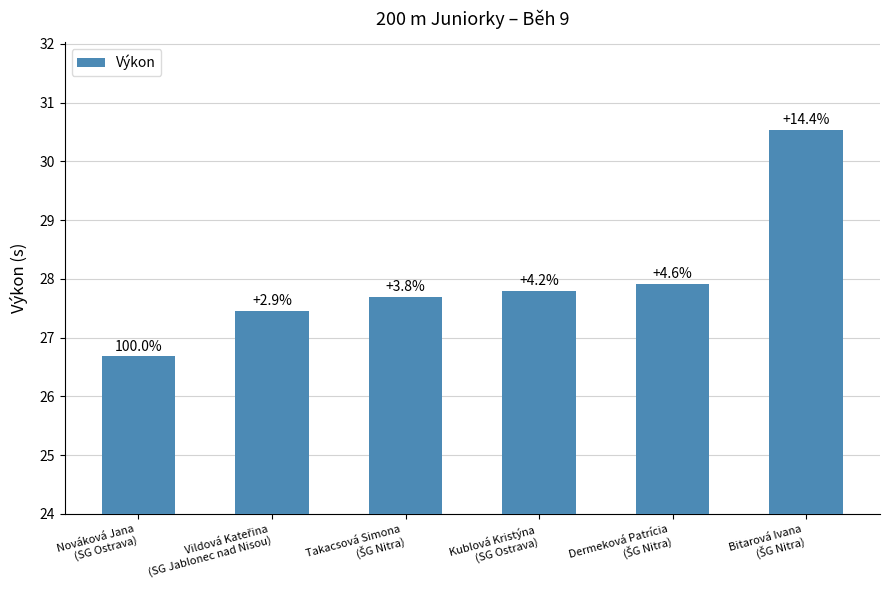

What is the difference between the second highest and second lowest values?

0.5